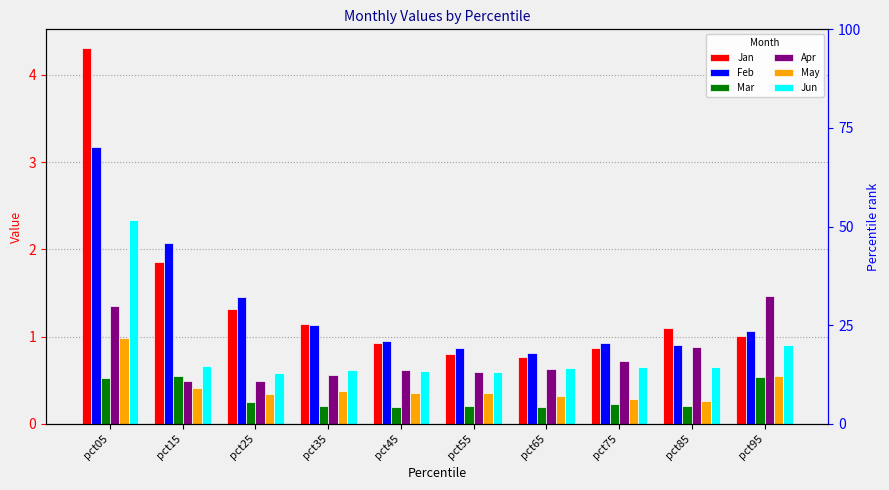

True or false: Jan has a value of 0.2 at pct55.

False